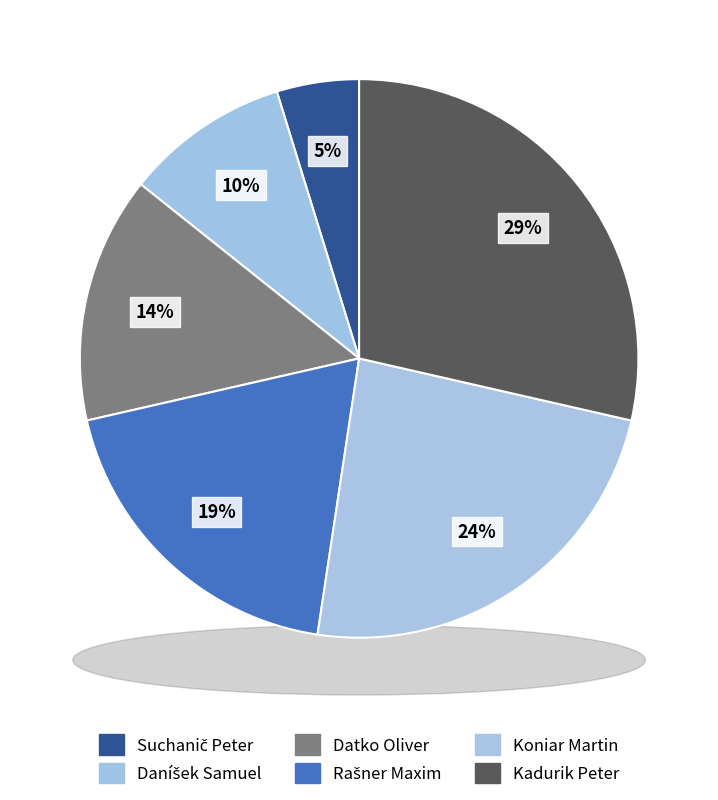

Rank the categories by value from highest to lowest.

Kadurik Peter, Koniar Martin, Rašner Maxim, Datko Oliver, Daníšek Samuel, Suchanič Peter